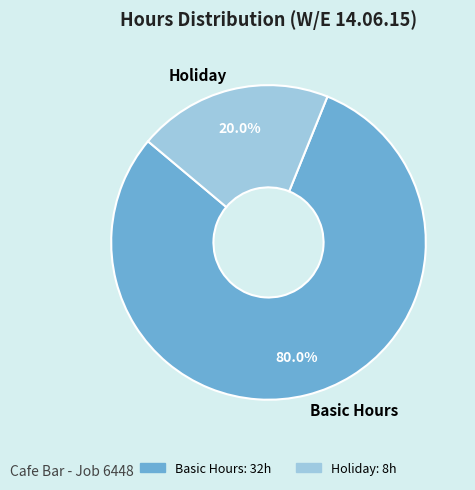

How many slices are in this pie chart?

2